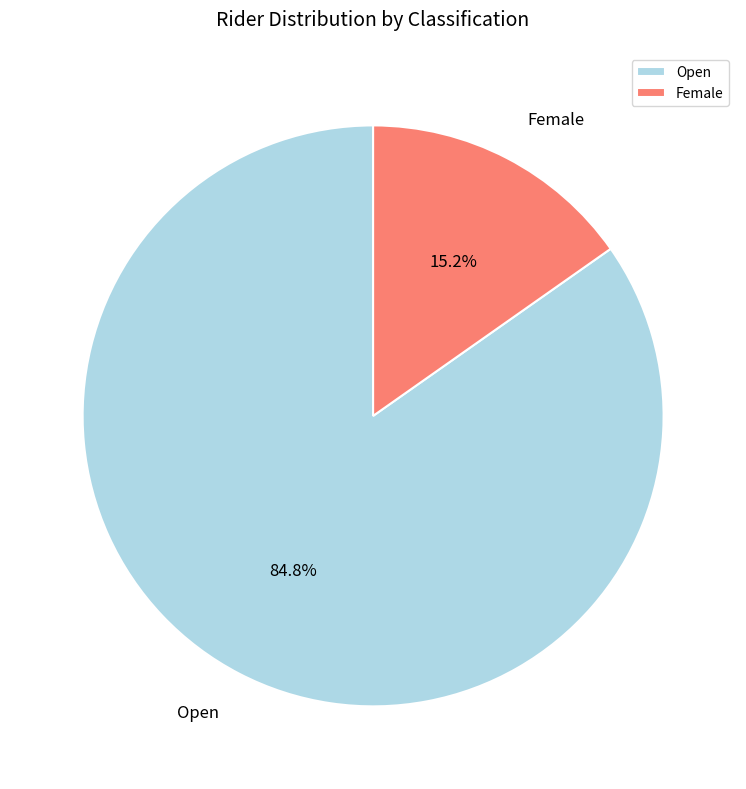

To the nearest percent, what is the difference between the largest and smallest slice percentages?

70%